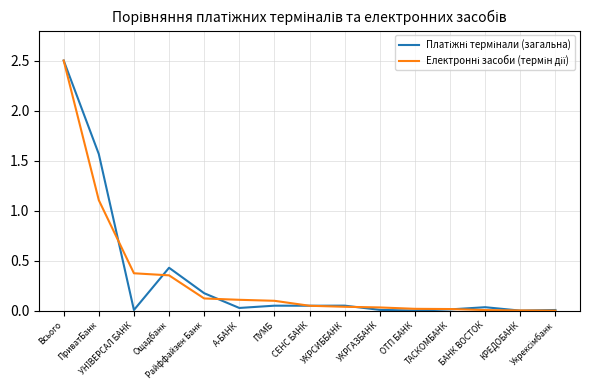

What is the maximum value shown in the chart?

2.5